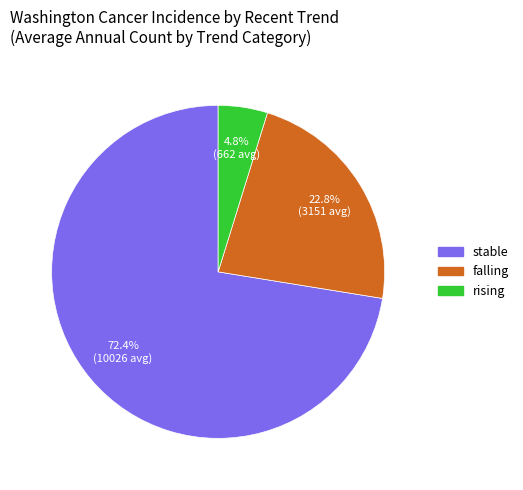

What is the smallest slice in the pie chart?

rising